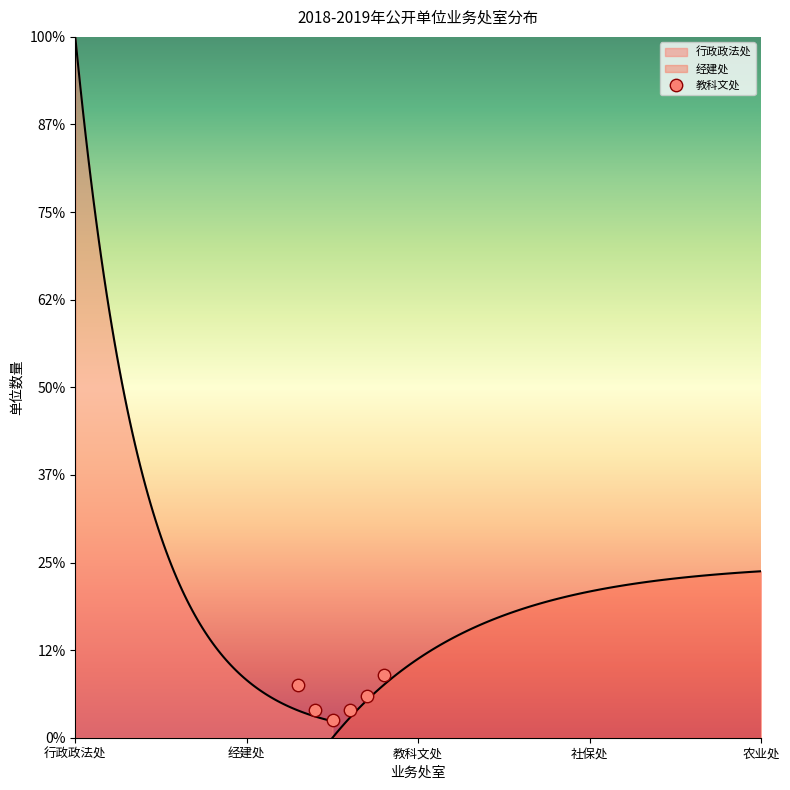

What is the total value across all series at 社保处?

10